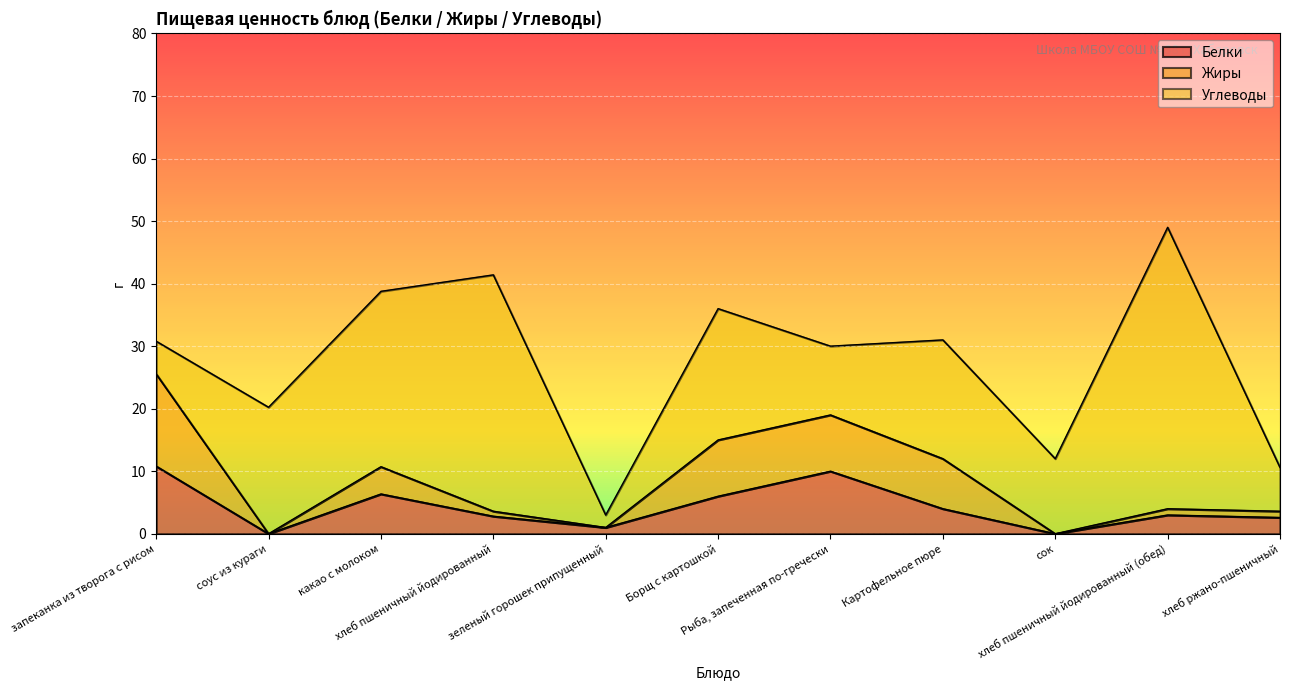

Which category has the lowest value across all series?

соус из кураги